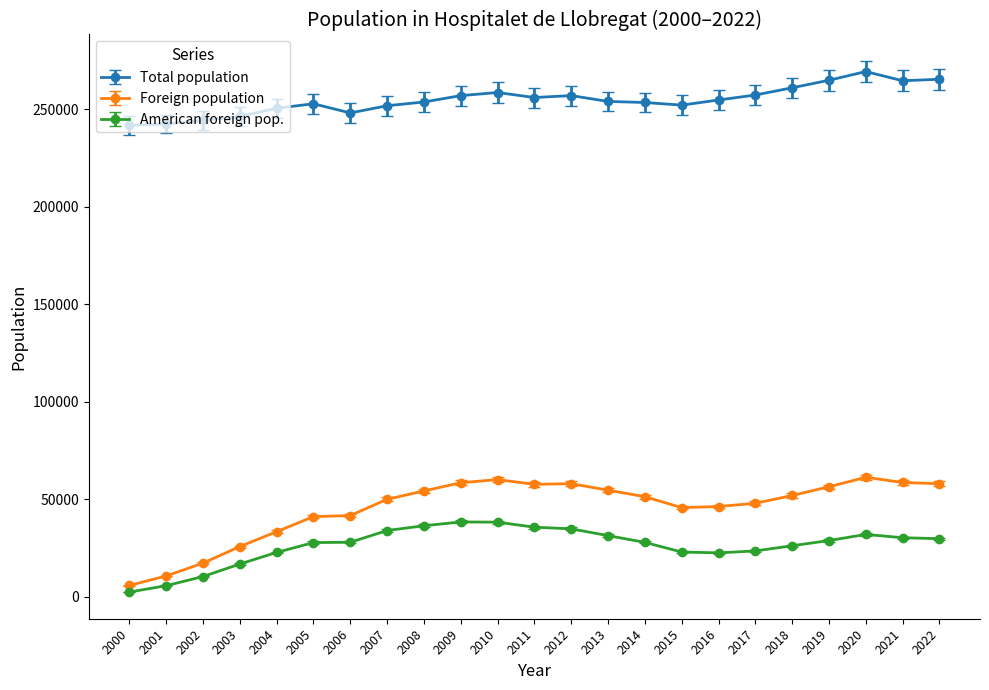

Rank the series at 2018 from lowest to highest value.

American foreign pop., Foreign population, Total population